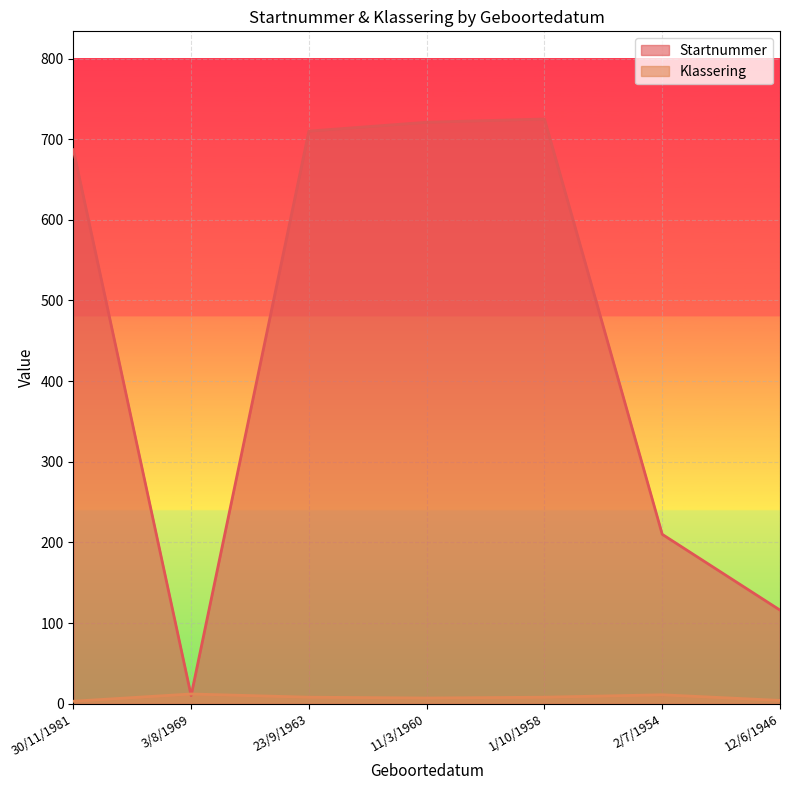

What is the approximate value of Startnummer at 23/9/1963?

710